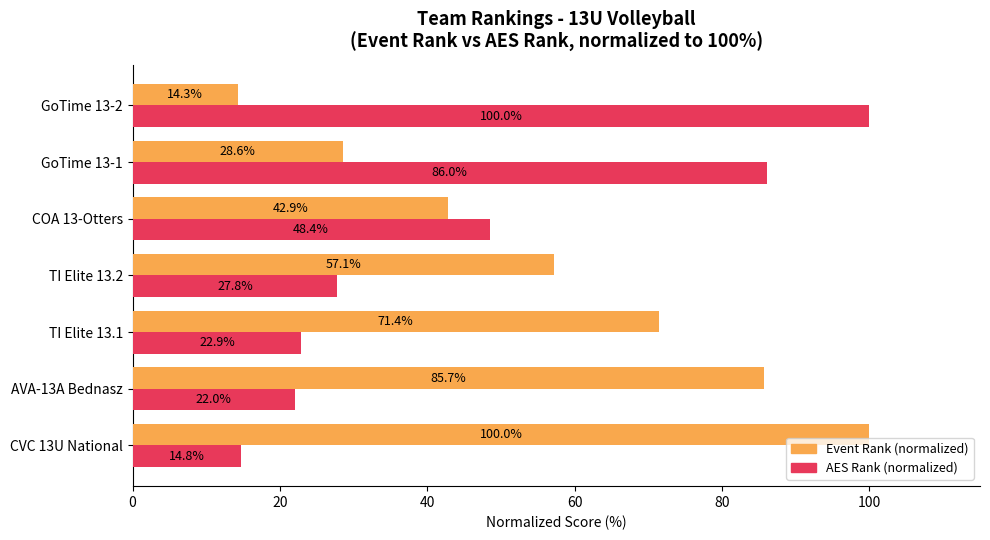

Rank the categories by Event Rank (normalized) value from highest to lowest.

CVC 13U National, AVA-13A Bednasz, TI Elite 13.1, TI Elite 13.2, COA 13-Otters, GoTime 13-1, GoTime 13-2